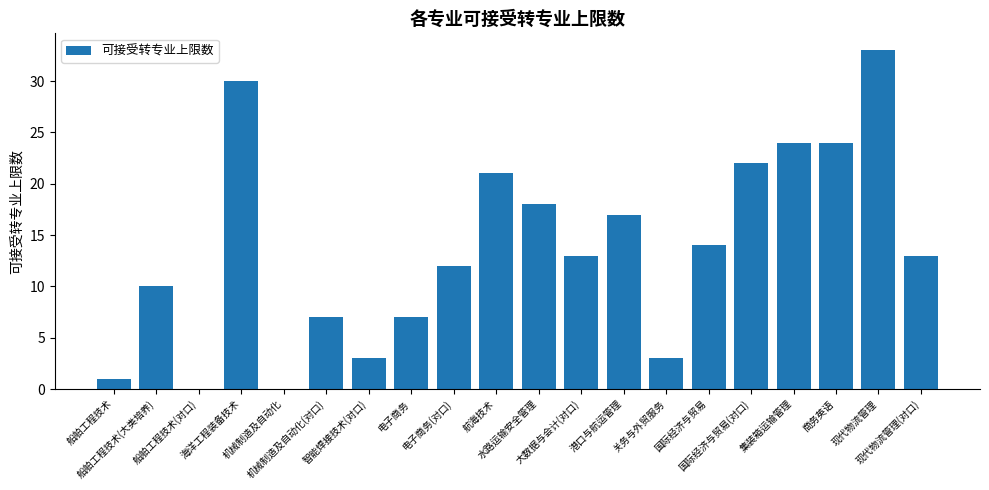

What is the greatest value displayed?

33